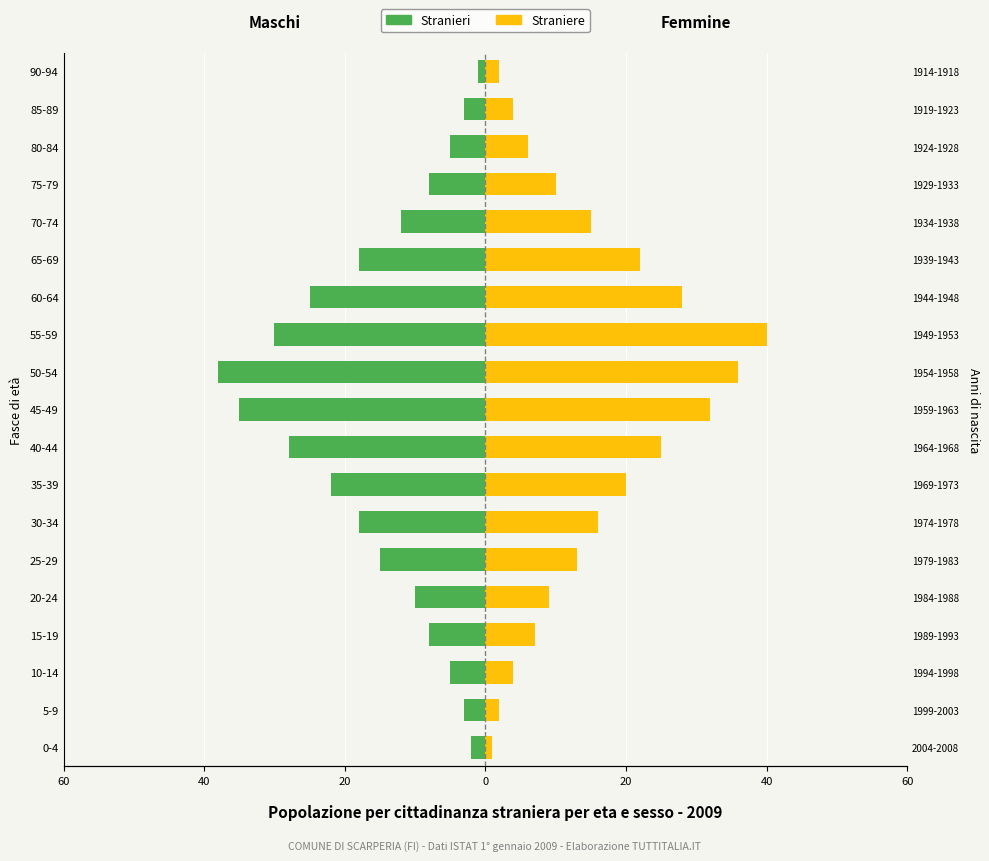

Reading right to left, what are all the values shown in this chart?

Stranieri: -1	-3	-5	-8	-12	-18	-25	-30	-38	-35	-28	-22	-18	-15	-10	-8	-5	-3	-2
Straniere: 2	4	6	10	15	22	28	40	36	32	25	20	16	13	9	7	4	2	1